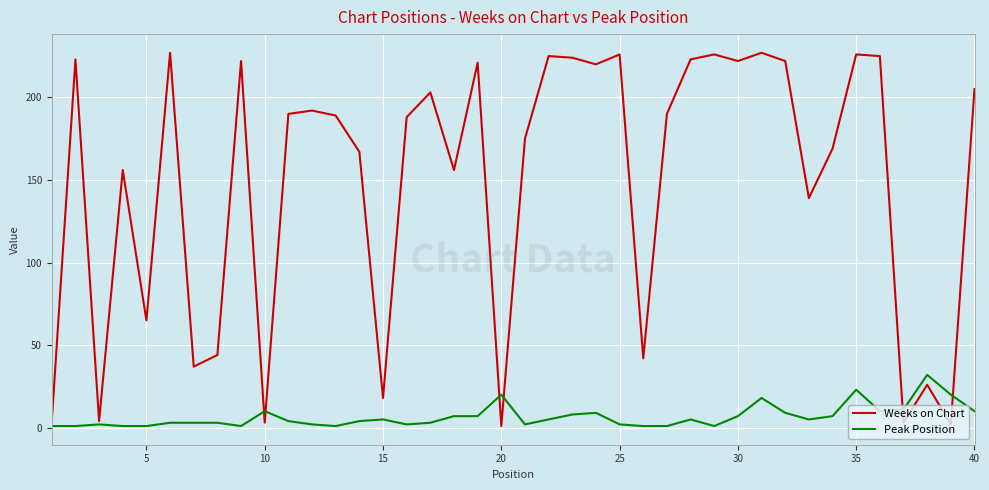

Which series has the widest spread of values?

Weeks on Chart